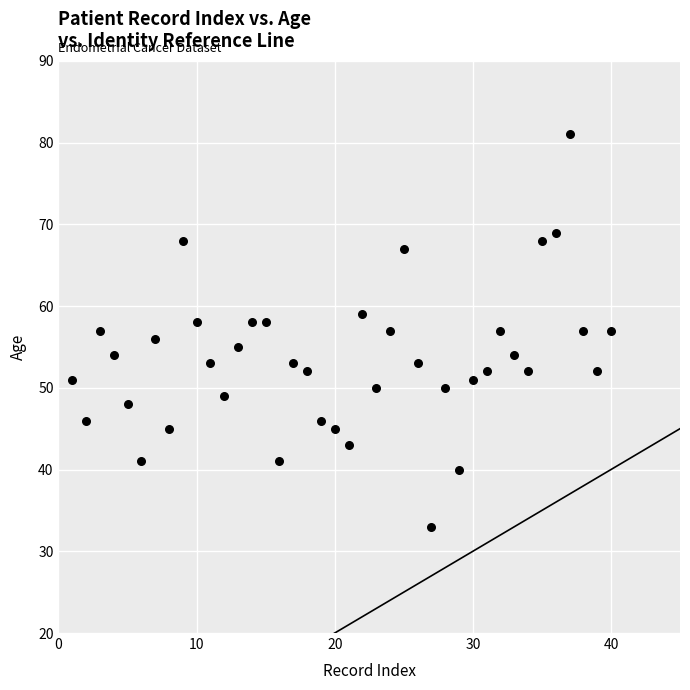

What is the range of Y values (max minus min)?

48